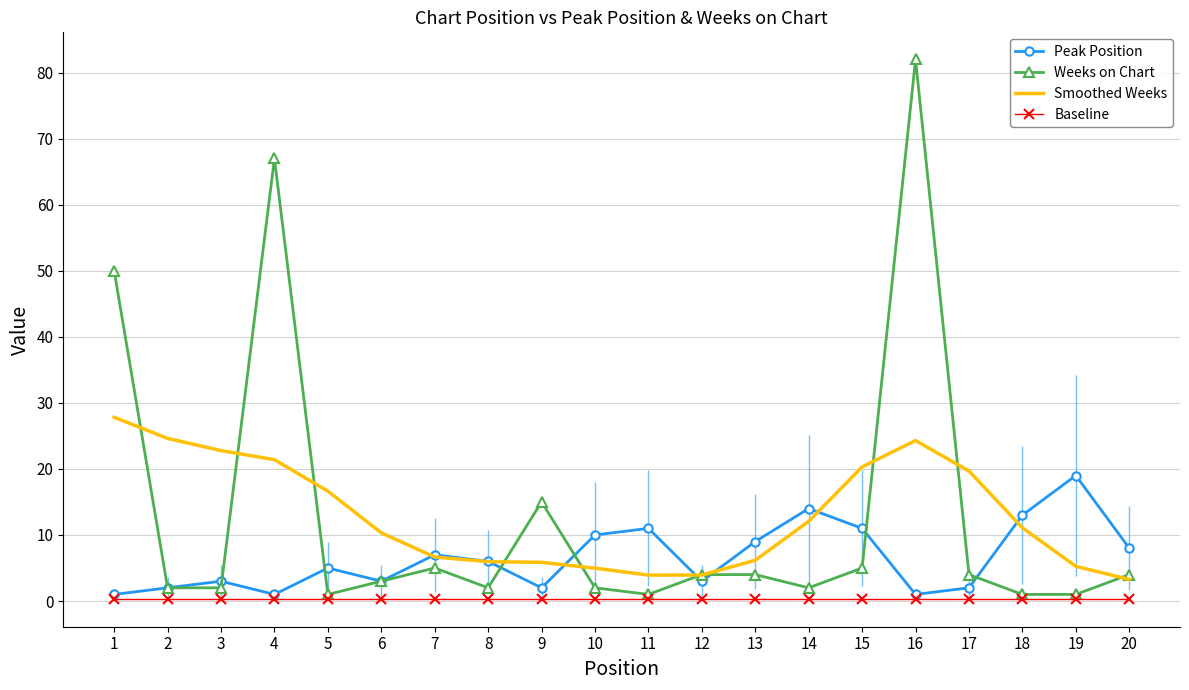

What is the highest value of the Weeks on Chart series?

82.0